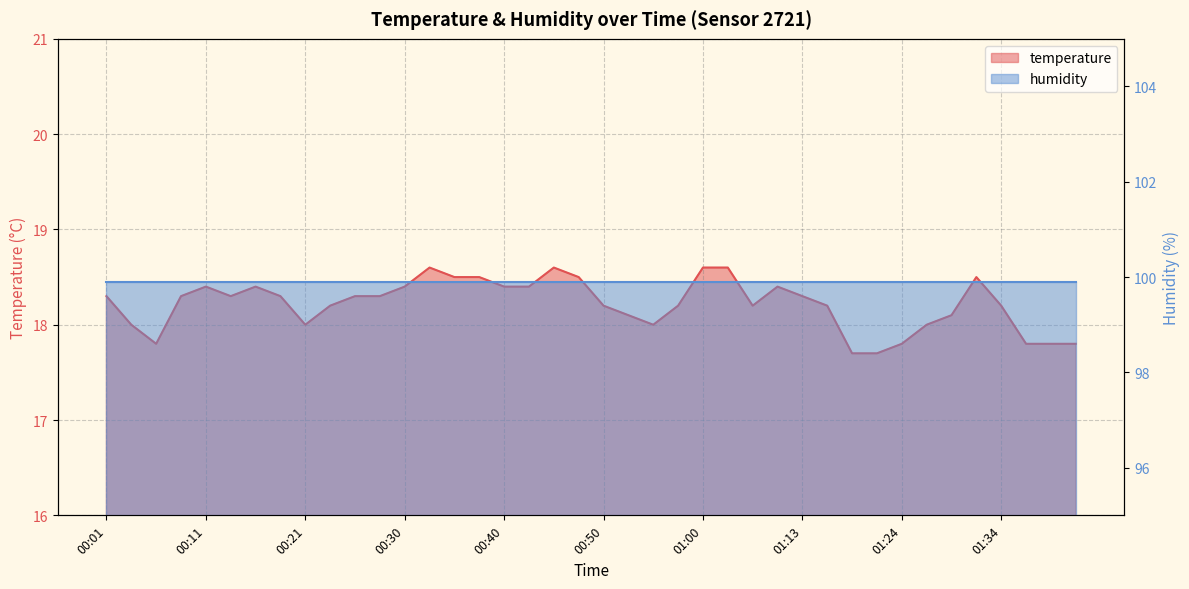

Rank the categories by value from lowest to highest.

01:18, 01:21, 00:06, 01:24, 01:37, 01:39, 01:42, 00:03, 00:21, 00:55, 01:27, 00:53, 01:29, 00:23, 00:50, 00:58, 01:05, 01:16, 01:34, 00:01, 00:08, 00:13, 00:18, 00:26, 00:28, 01:13, 00:11, 00:16, 00:30, 00:40, 00:43, 01:08, 00:35, 00:38, 00:48, 01:32, 00:33, 00:45, 01:00, 01:02